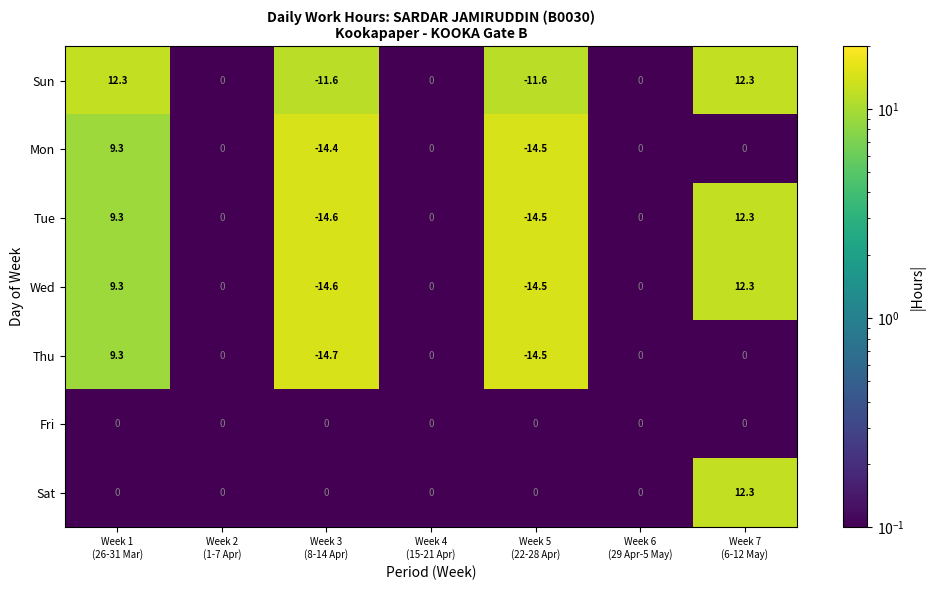

Which label corresponds to the smallest value in the chart?

Week 3
(8-14 Apr)